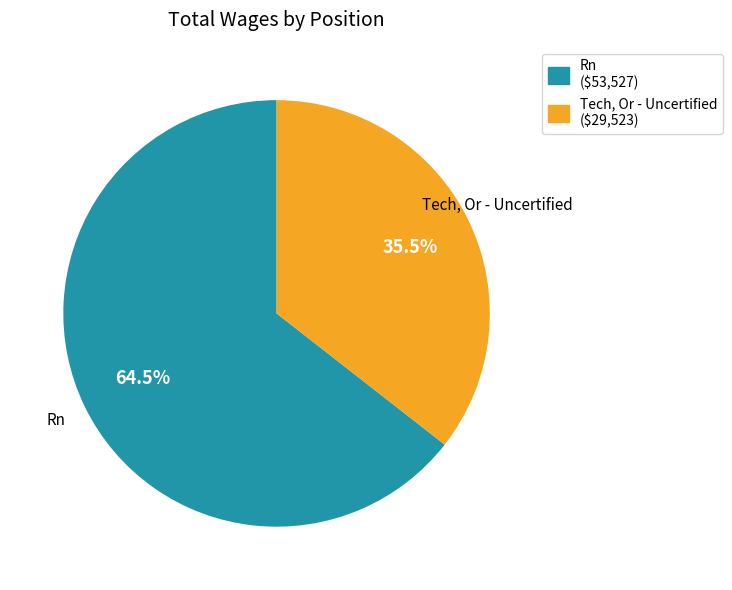

What is the smallest slice in the pie chart?

Tech, Or - Uncertified